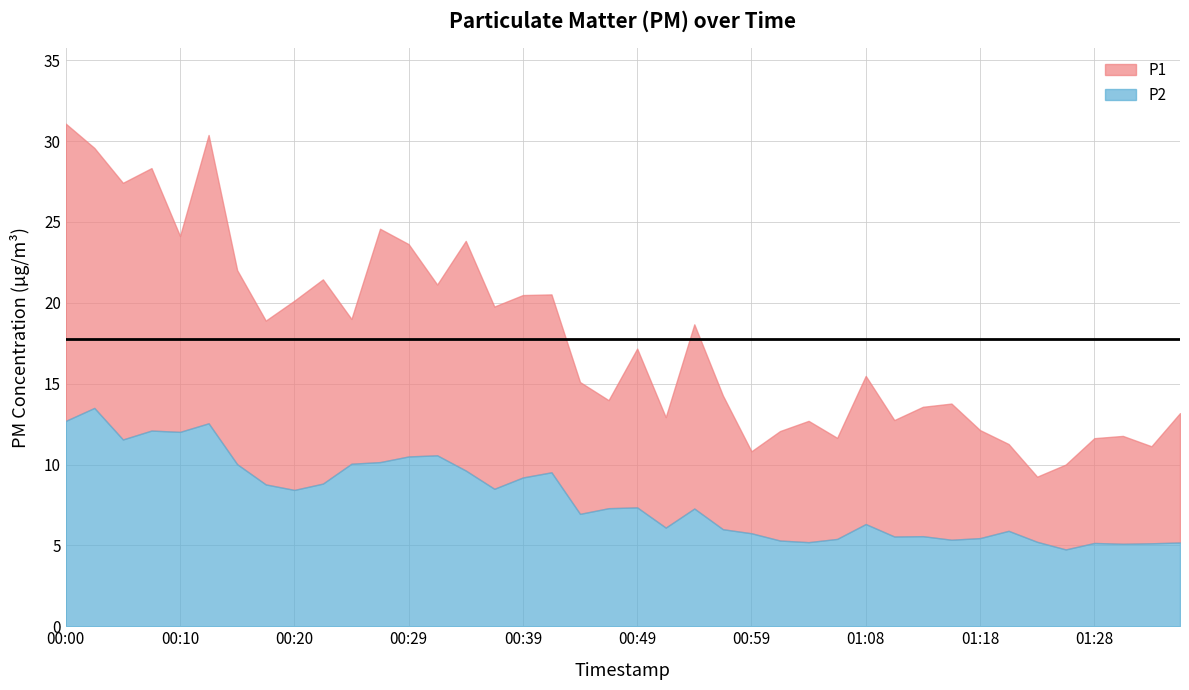

The P2 series shows 2.4 at 01:18. True or false?

False